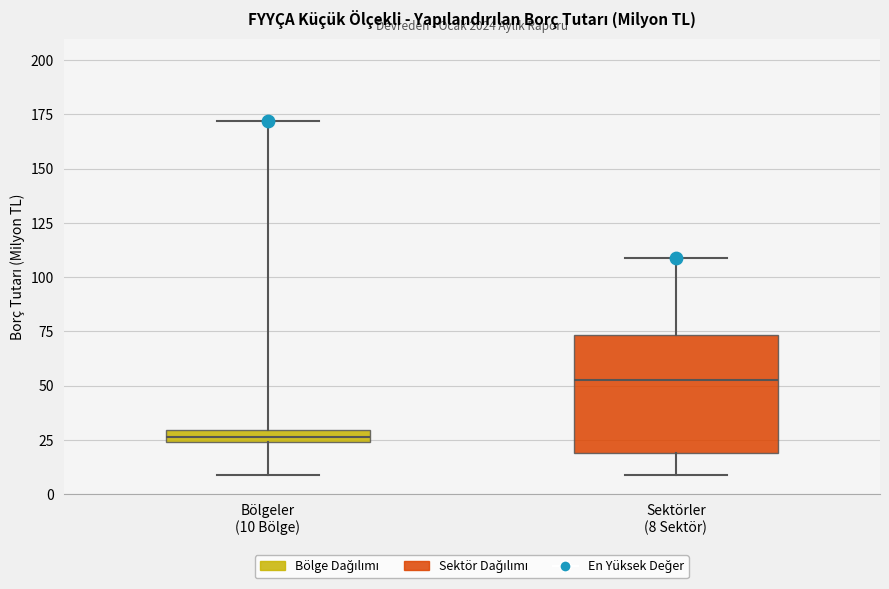

Where does the upper whisker of the box for Bölgeler (10 Bölge) end on the y-axis? The values are not printed on the chart, so give them approximately, as read against the axis.

170